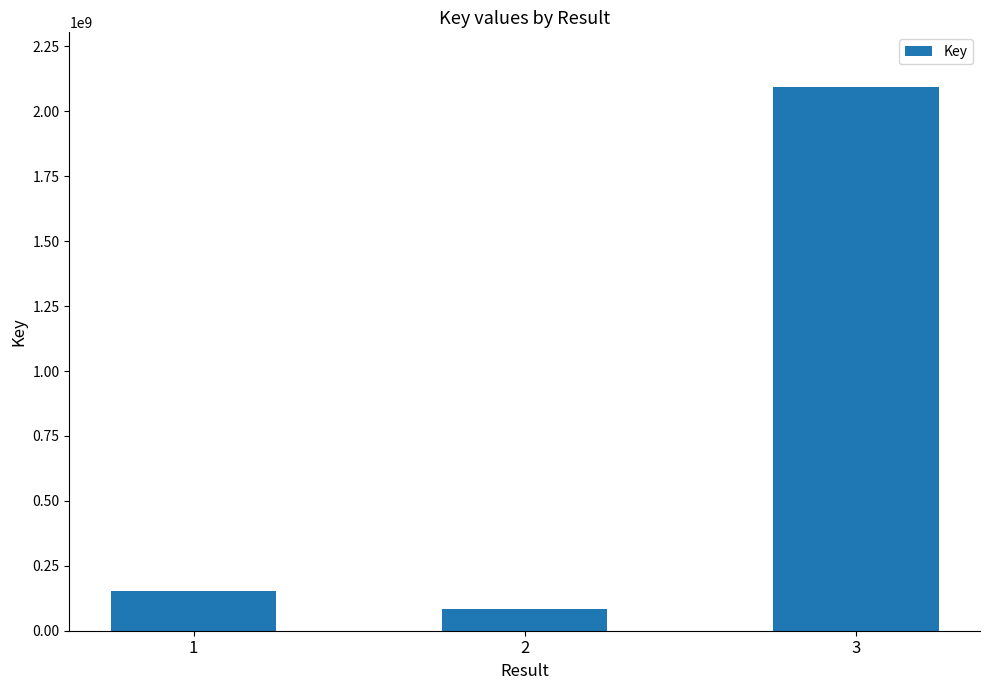

Which has a higher value, 2 or 3?

3